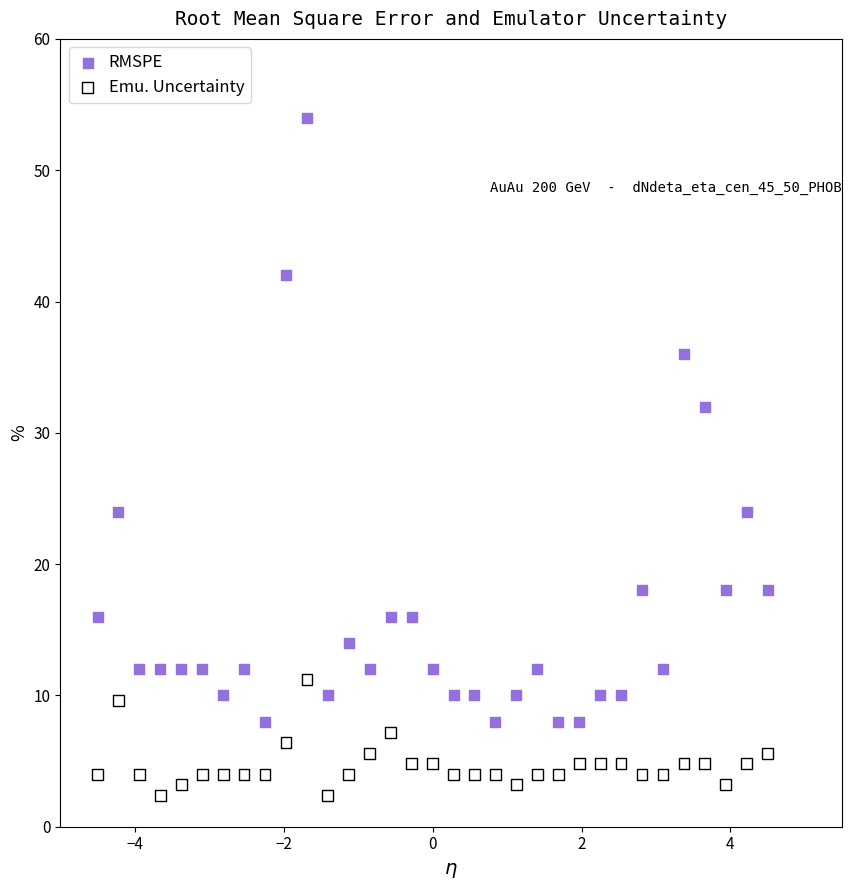

Which series contains the highest Y value?

RMSPE